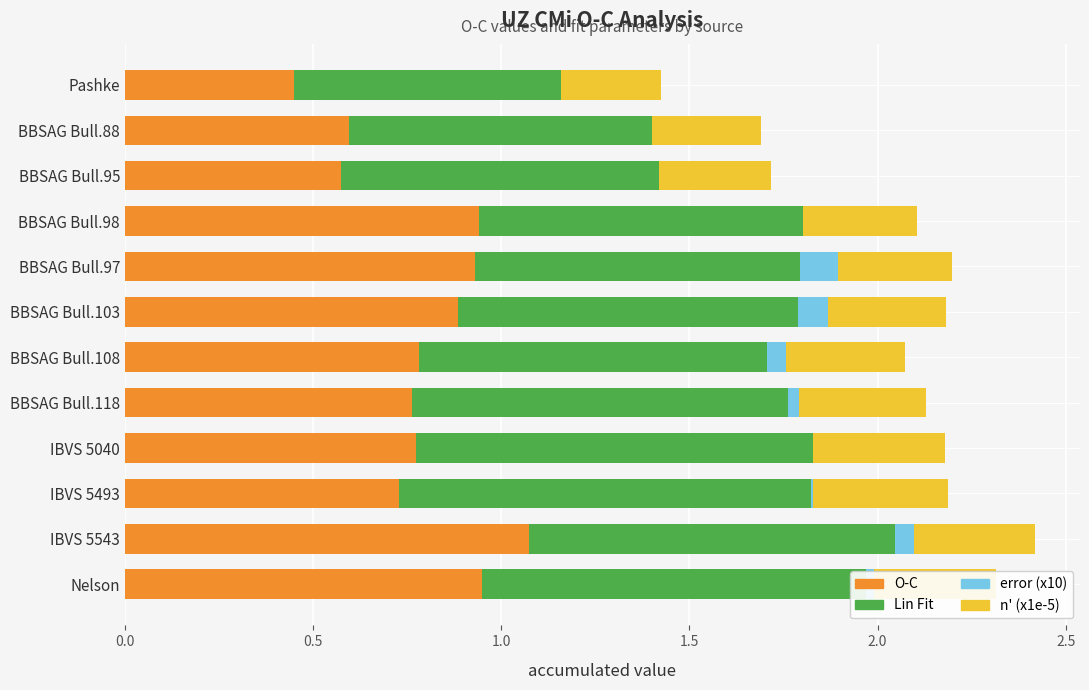

True or false: O-C has a value of 1.1 at IBVS 5543.

True